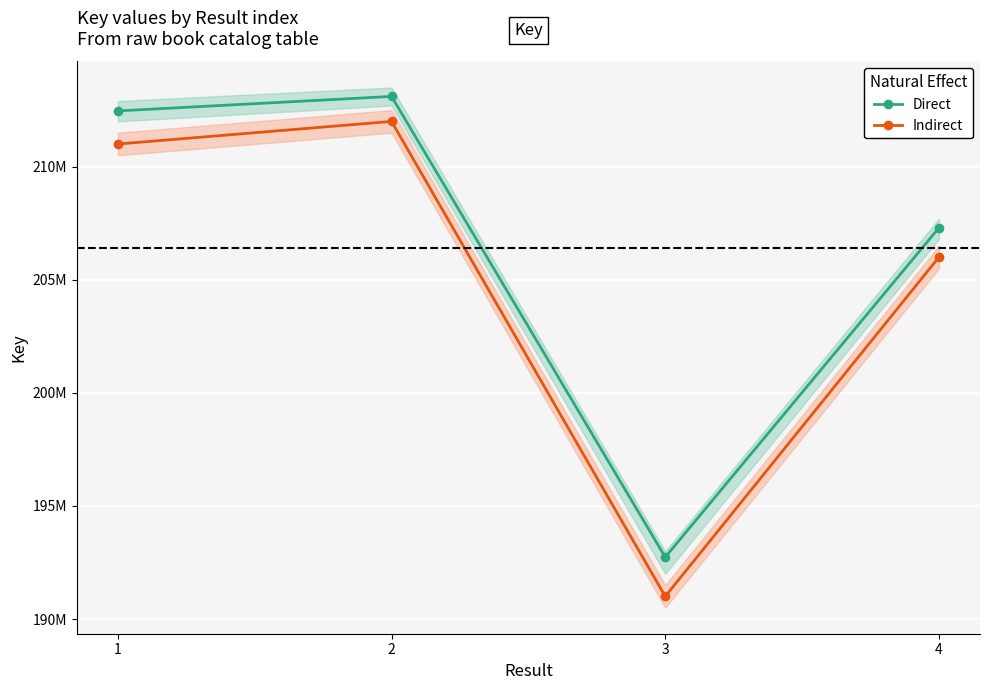

Is the value of Indirect at 2 greater than the value of Direct at 4?

Yes